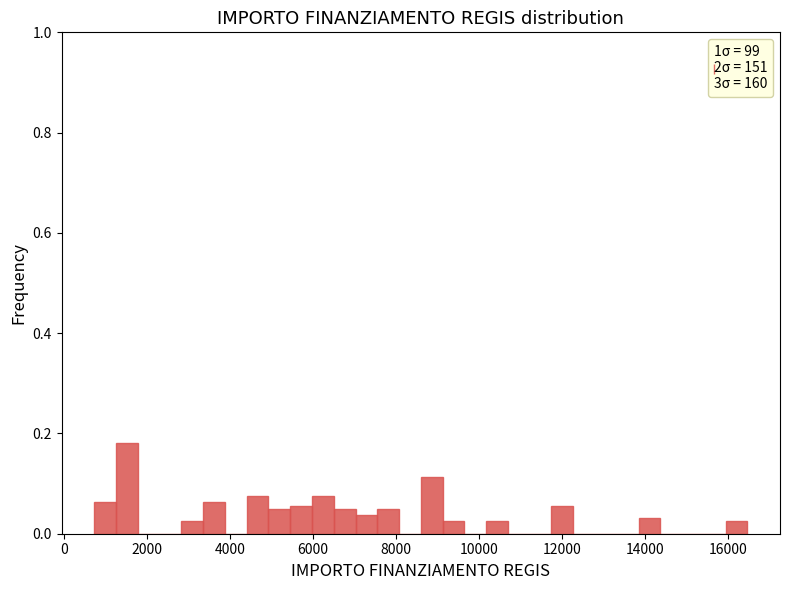

Read against the x-axis, roughly where is the centre of the tallest bar?

1600